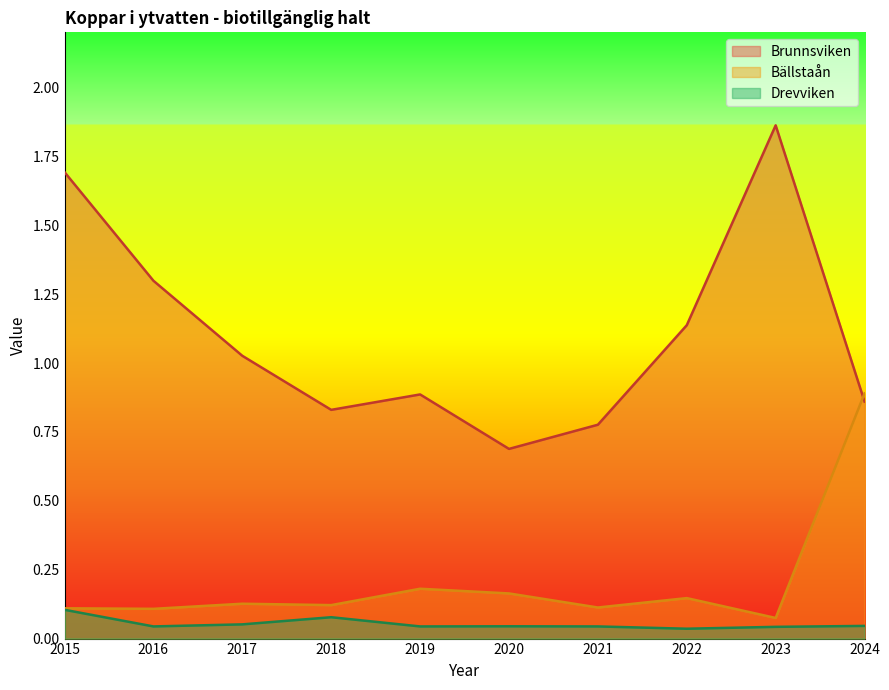

Where is the first local maximum for Brunnsviken?

2019